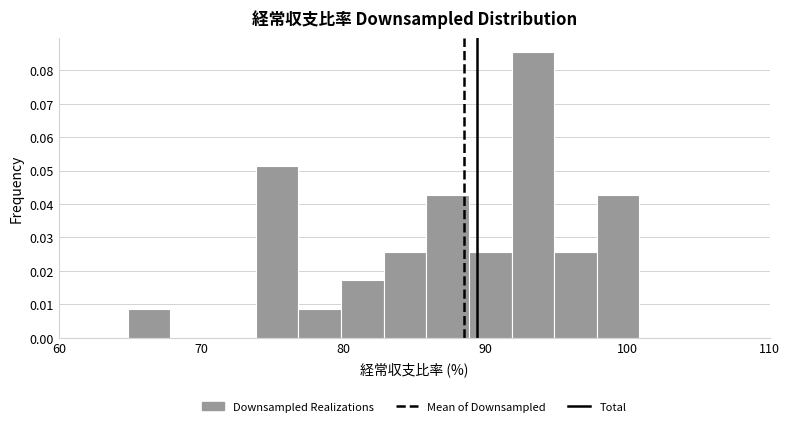

Read against the x-axis, roughly where is the centre of the tallest bar?

93